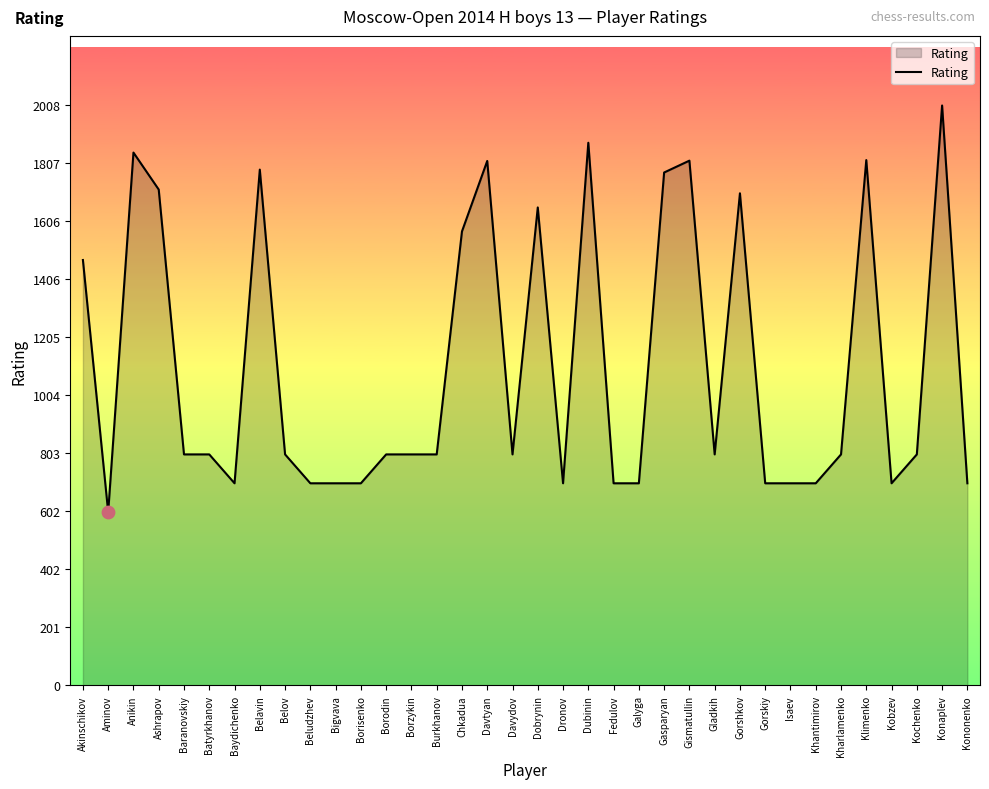

What is the change in value from Ashrapov to Borisenko?

-1017